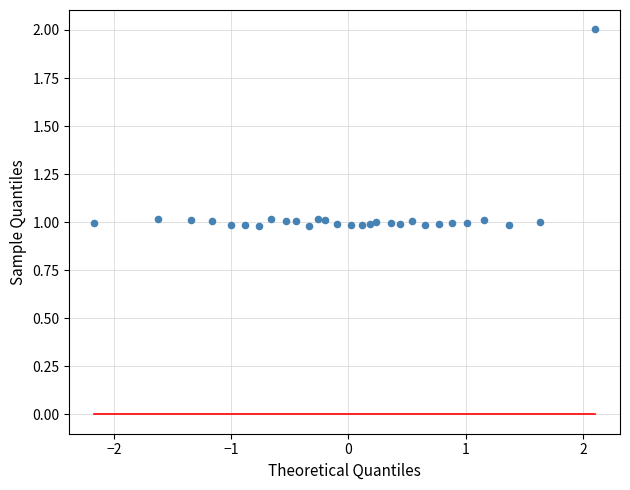

What is the range of Y values (max minus min)?

1.0